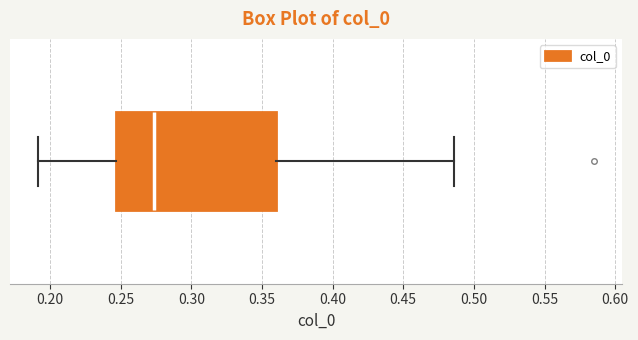

Read this box plot against the x-axis: the position of the median line, the range covered by the box, and the ends of both whiskers. The values are not printed on the chart, so give them approximately, as read against the axis.

median 0.275, box 0.245 to 0.360, whiskers 0.190 to 0.485